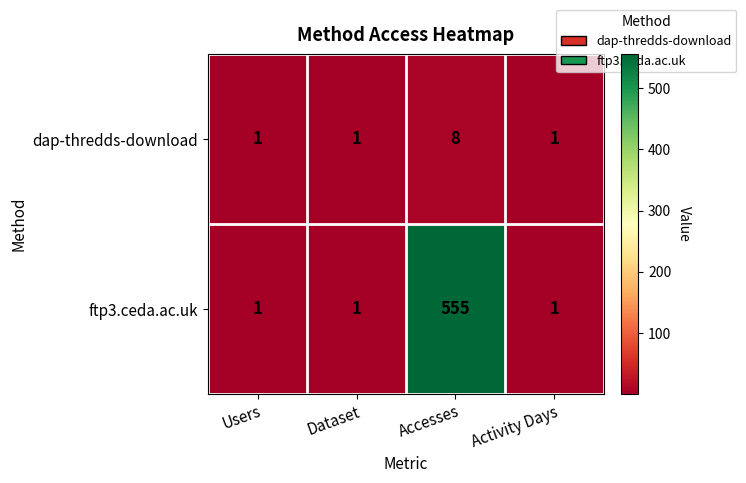

What is the spread (max minus min) of values at Accesses?

547